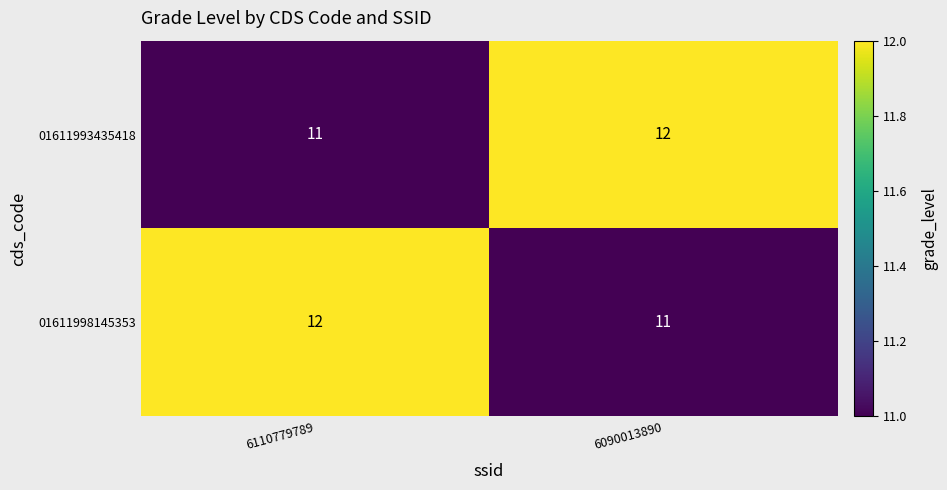

What is the maximum value for 01611998145353?

12